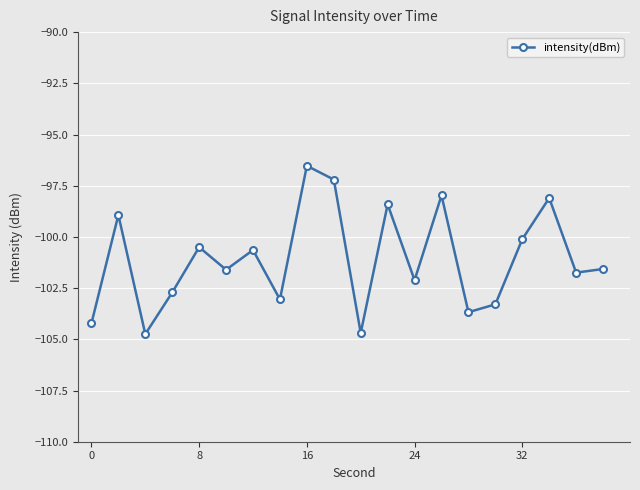

What is the smallest value displayed?

-104.7